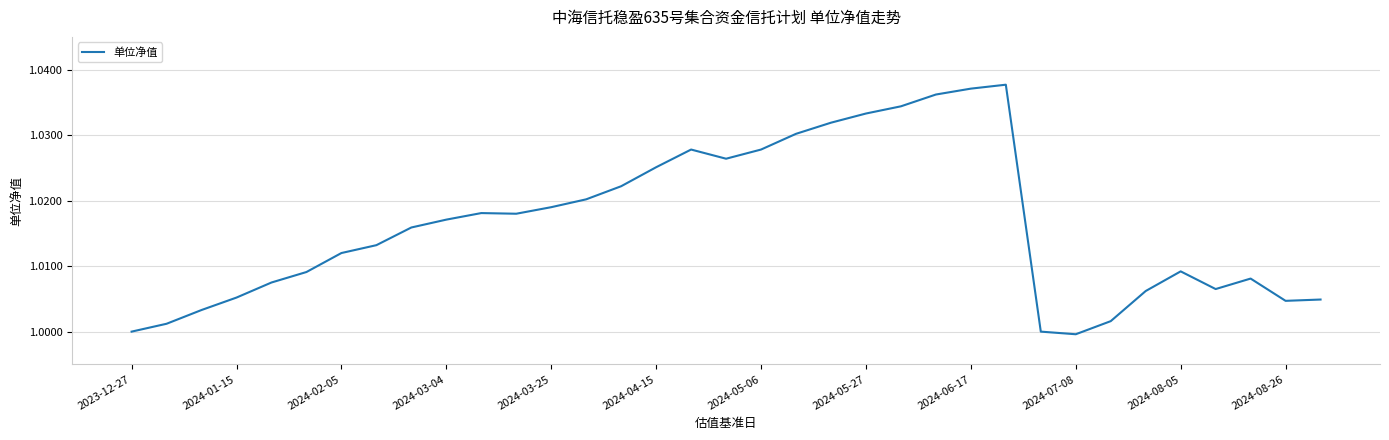

Does the chart have visible grid lines?

Yes